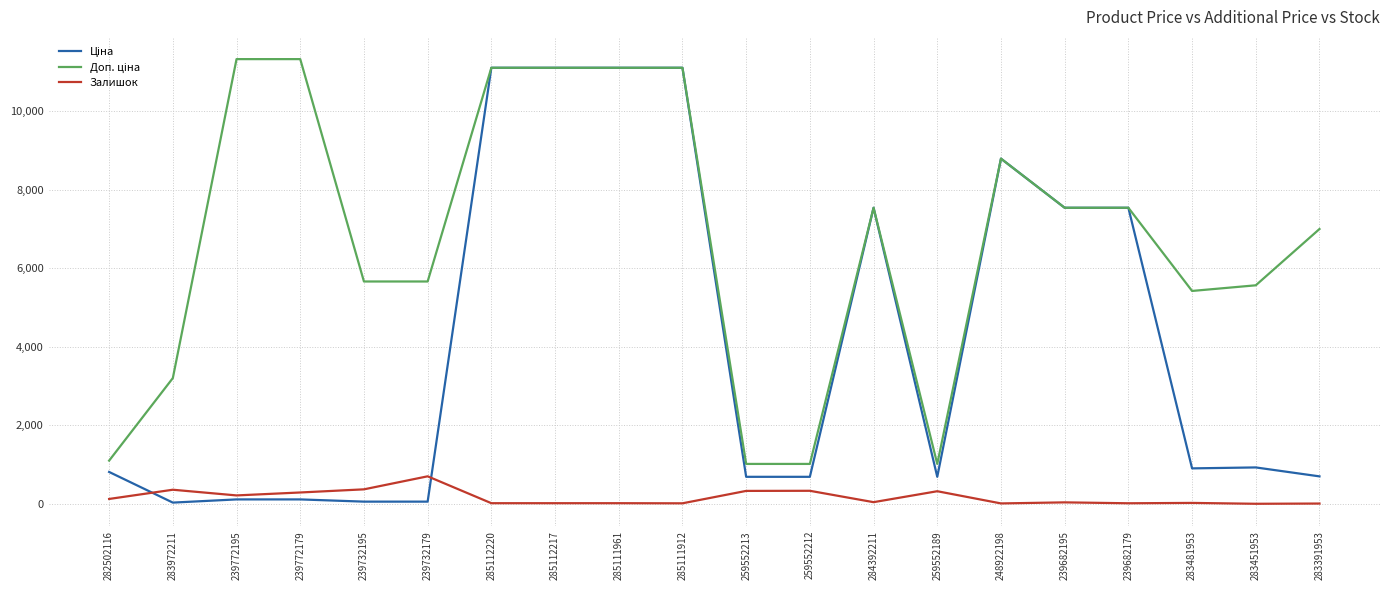

The value of Залишок at 259552213 is 330.0. True or false?

True